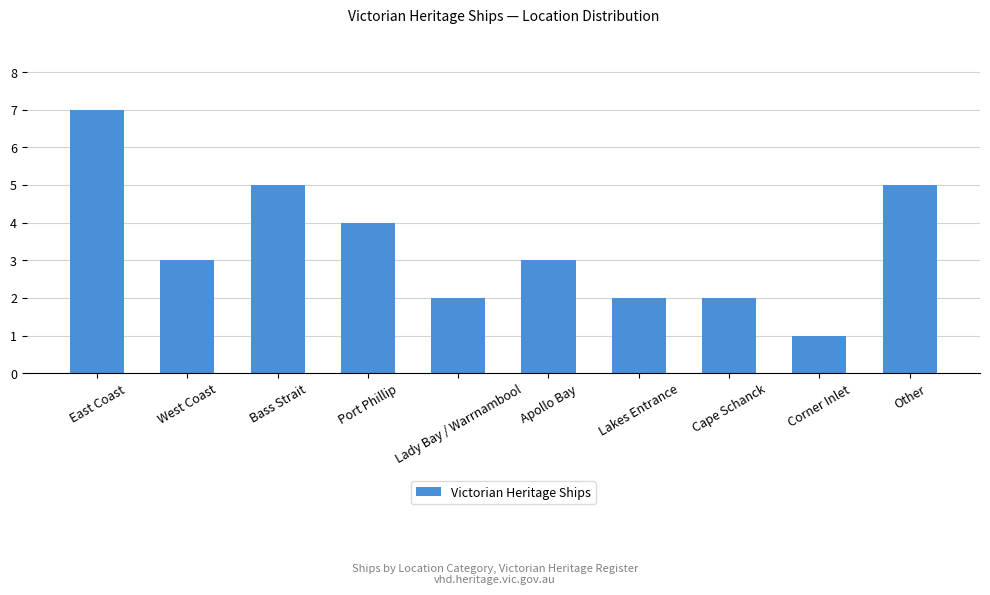

How many bars are there in total?

10